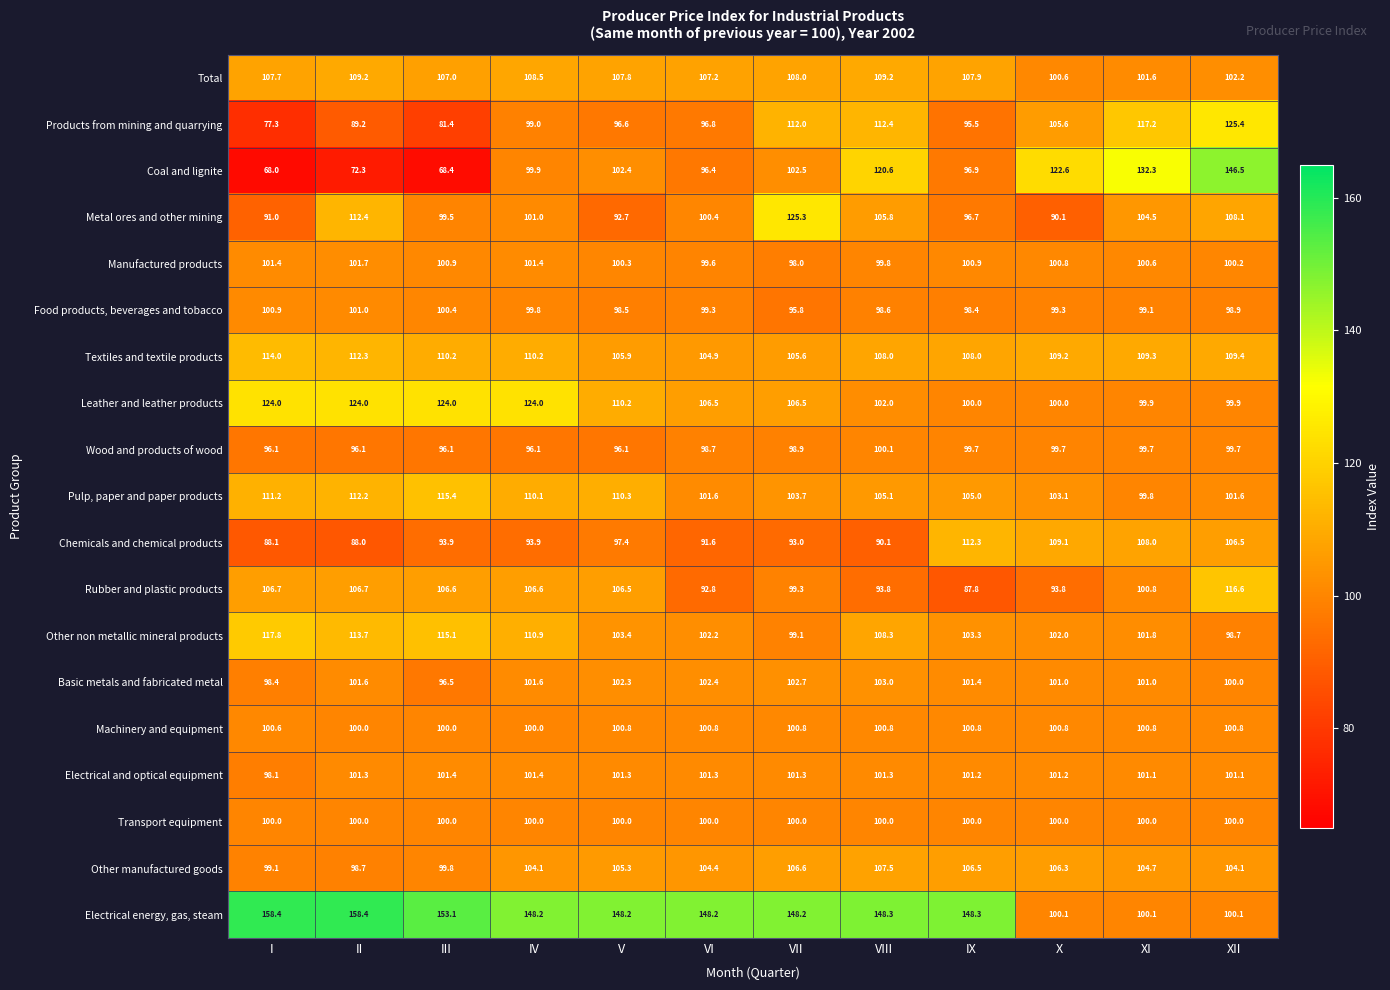

What is the difference between the maximum and minimum values in the Food products, beverages and tobacco series?

5.2